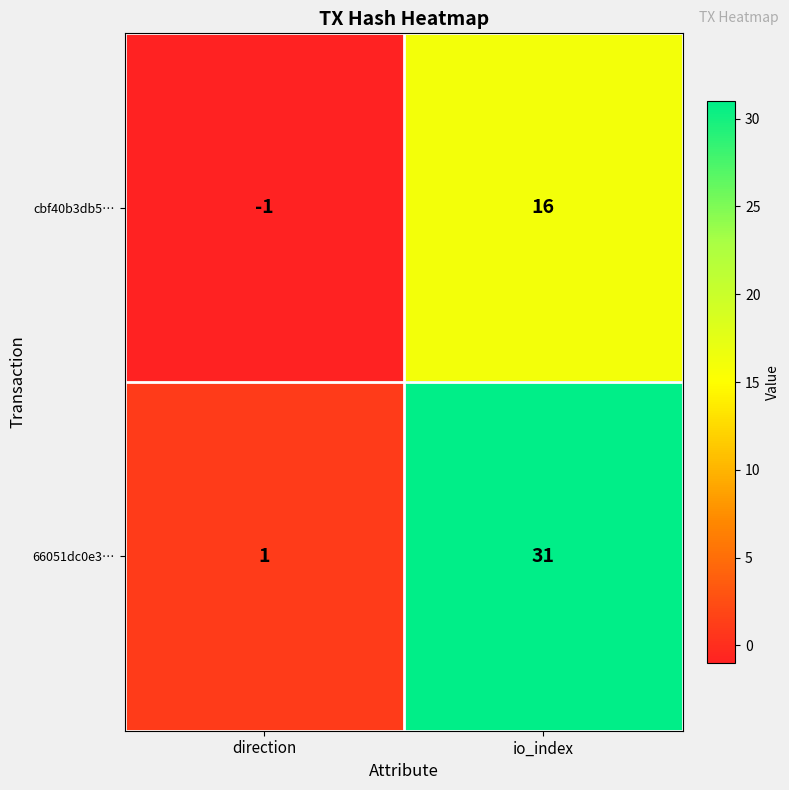

Reading right to left, extract all data points from this chart.

cbf40b3db5…: io_index=16	direction=-1
66051dc0e3…: io_index=31	direction=1